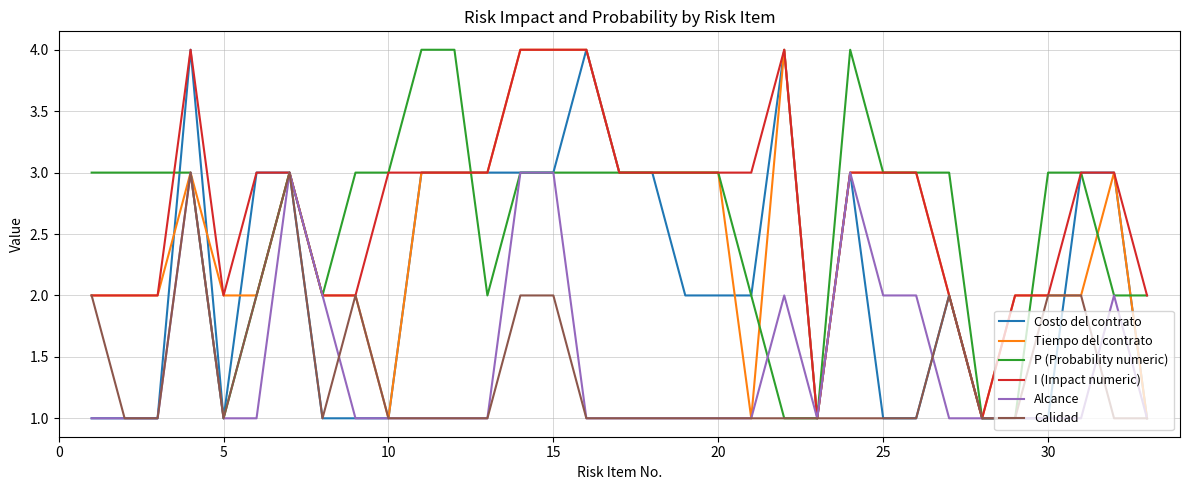

What is the total value across all series at 15?

19